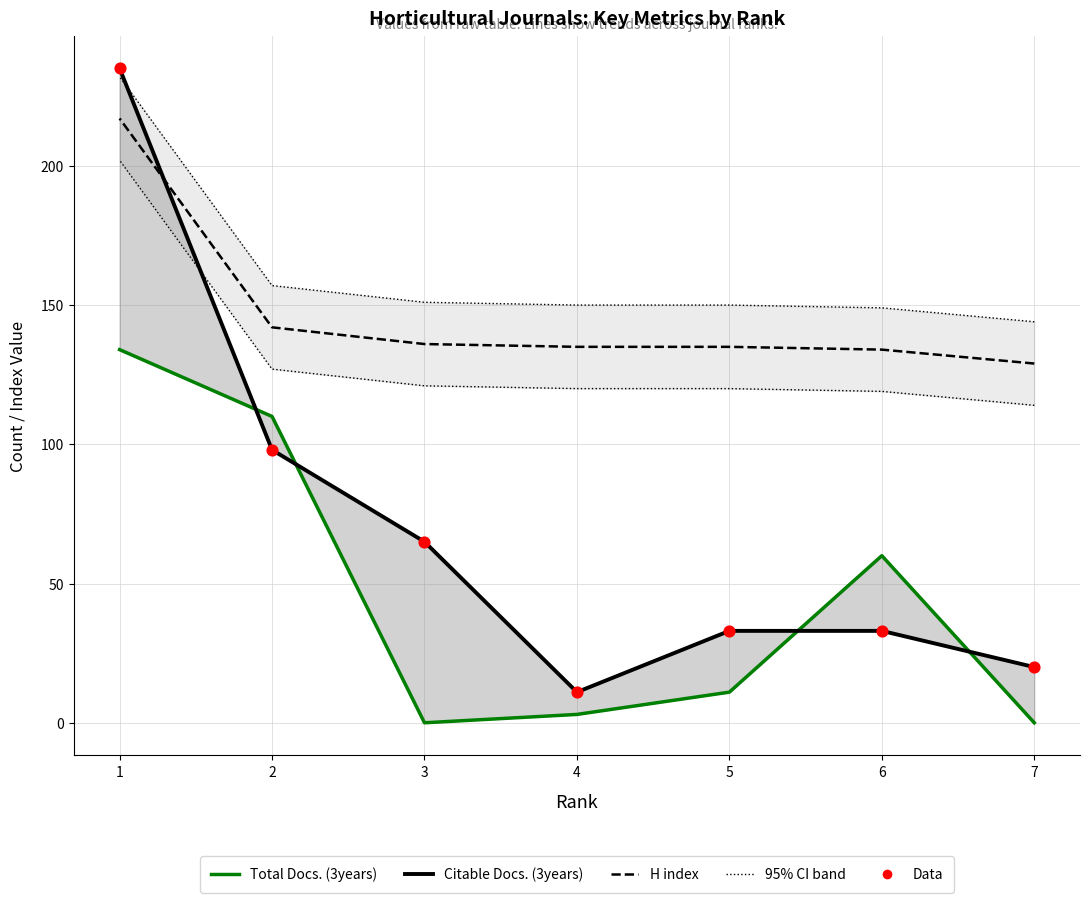

Which series reaches the minimum Y coordinate?

Total Docs. (3years)